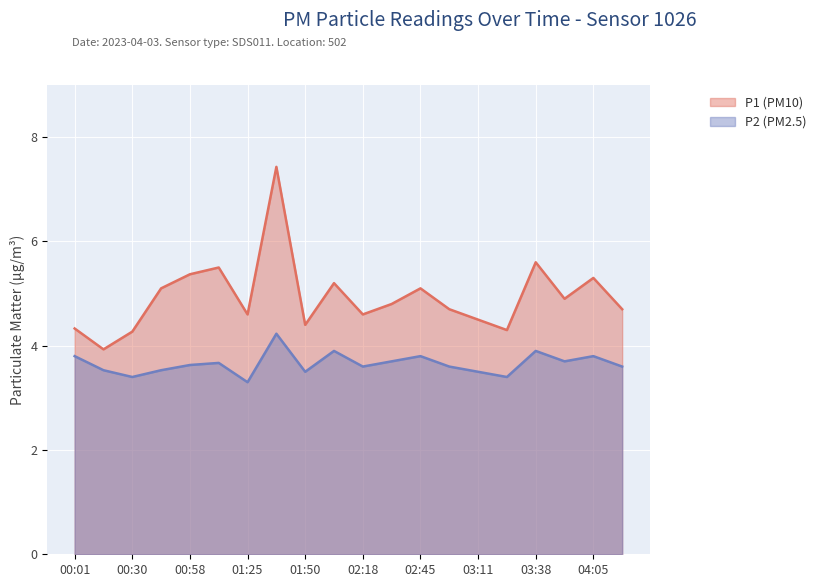

What is the minimum value shown in the chart?

3.3